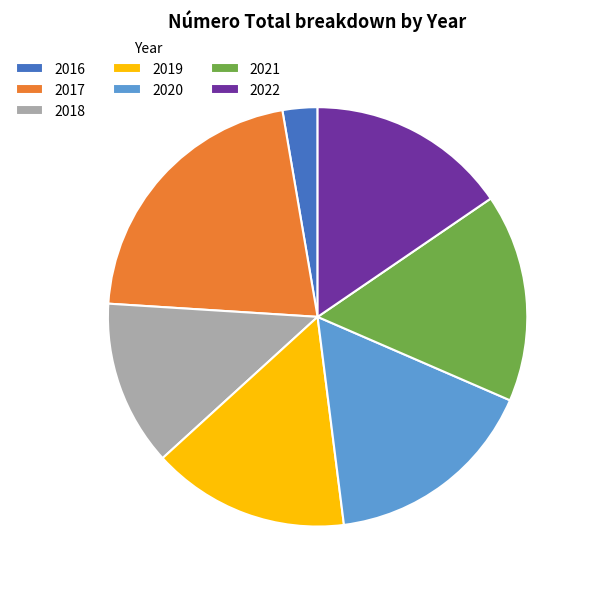

What is the ratio of the value at 2019 to the value at 2020?

0.9